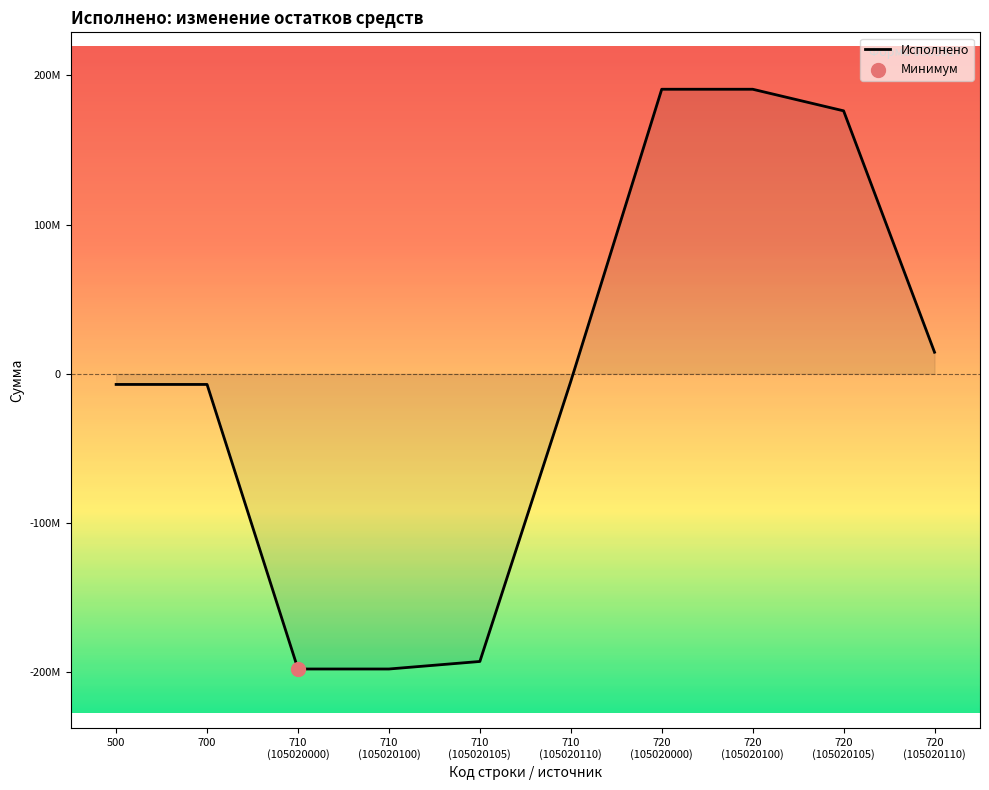

Between 710
(105020105) and 700, which is larger?

700